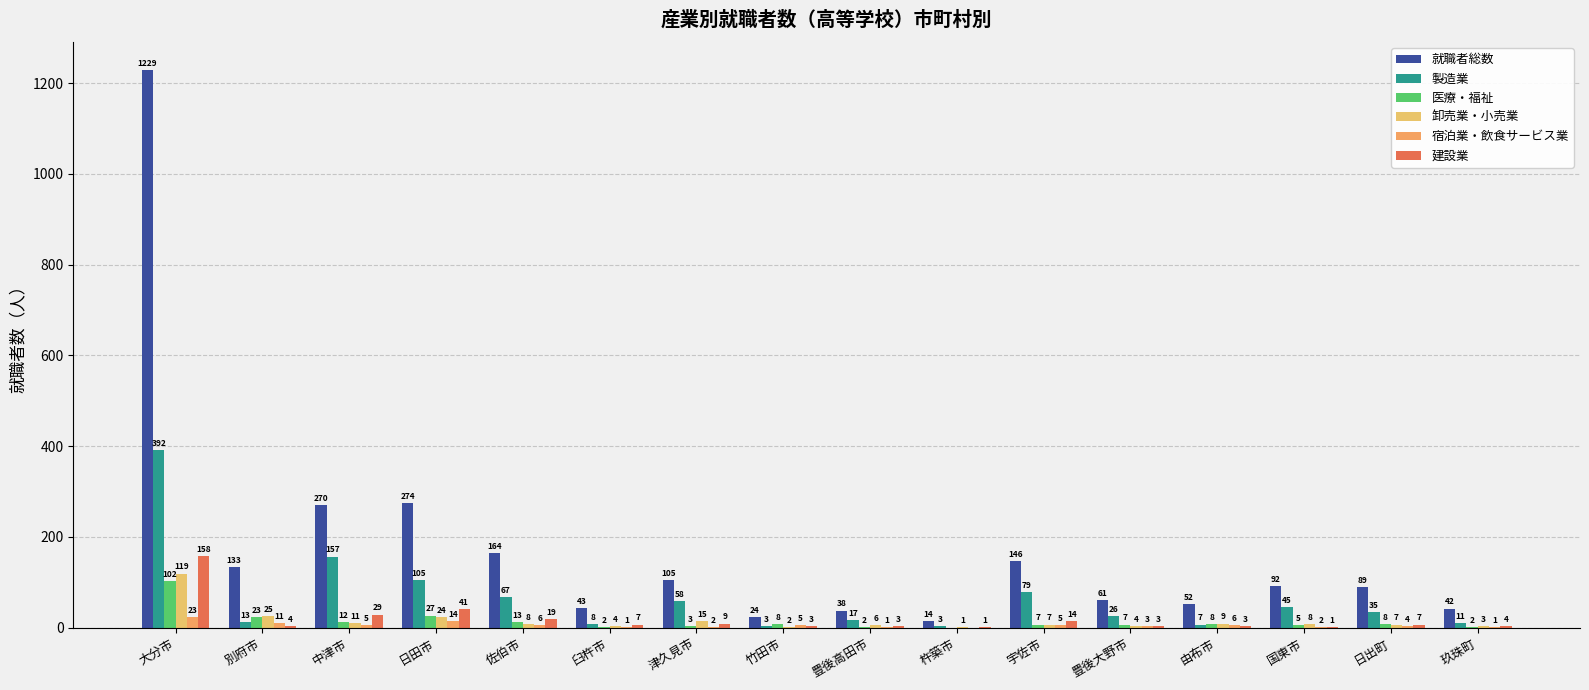

What is the maximum value for 建設業?

158